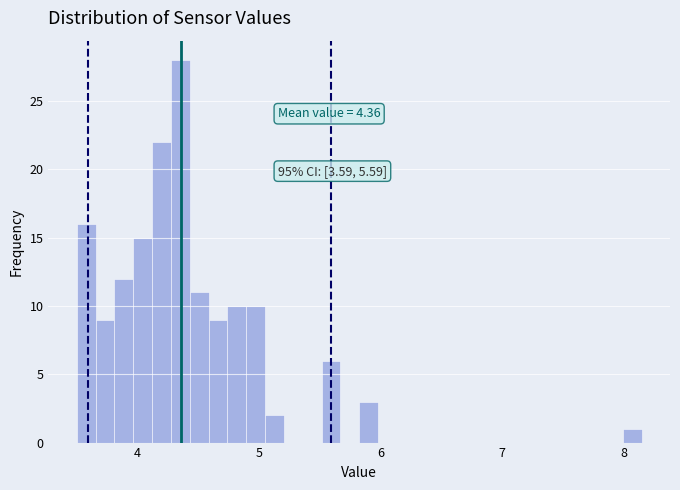

Read against the x-axis, roughly where is the centre of the tallest bar?

4.4